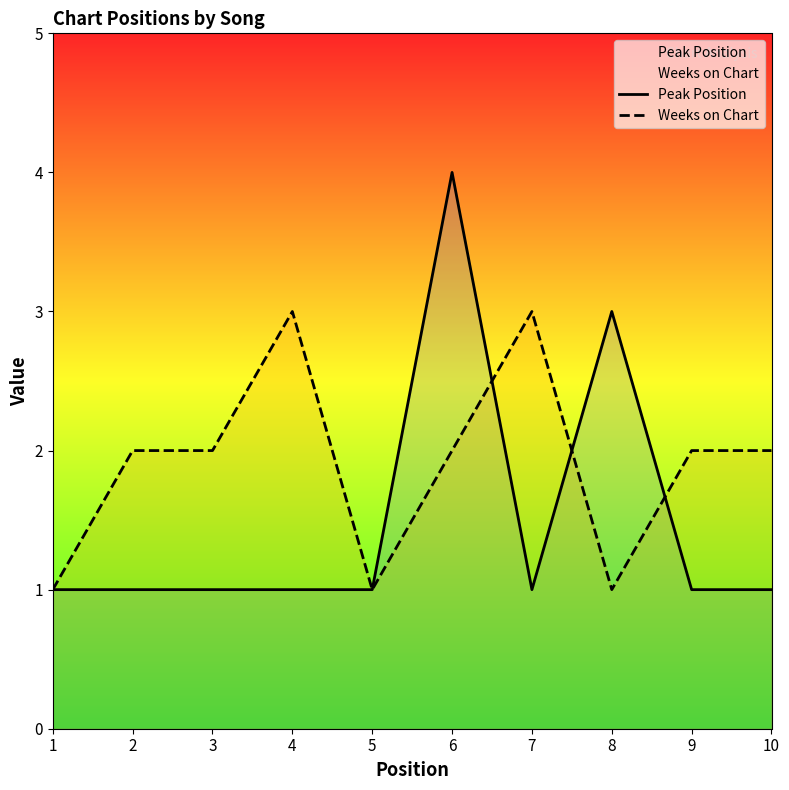

Reading left to right, transcribe all the data shown in this chart.

Peak Position: 1=1	2=1	3=1	4=1	5=1	6=4	7=1	8=3	9=1	10=1
Weeks on Chart: 1=1	2=2	3=2	4=3	5=1	6=2	7=3	8=1	9=2	10=2